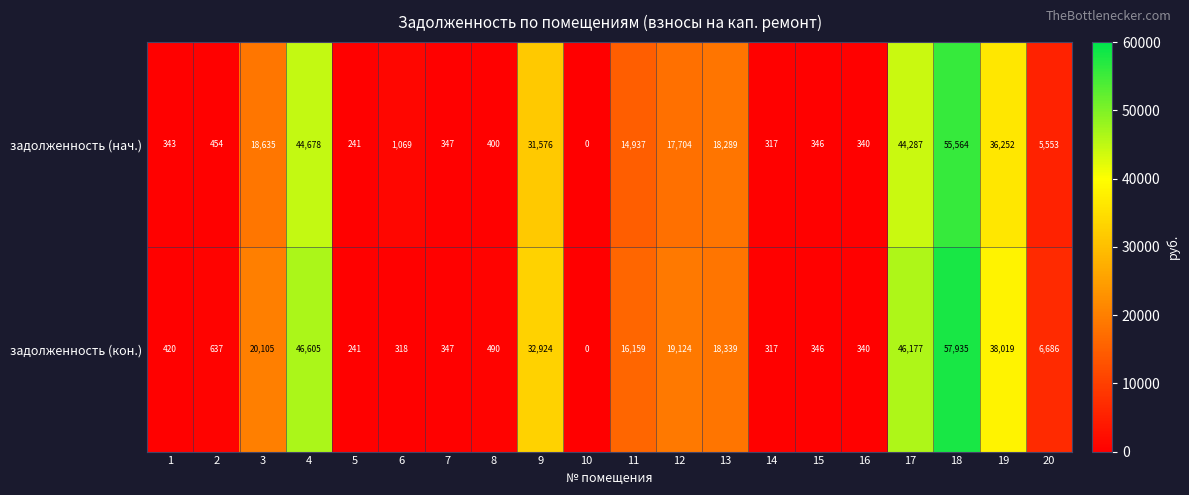

List the labels in order of задолженность (нач.) value, smallest first.

10, 5, 14, 16, 1, 15, 7, 8, 2, 6, 20, 11, 12, 13, 3, 9, 19, 17, 4, 18